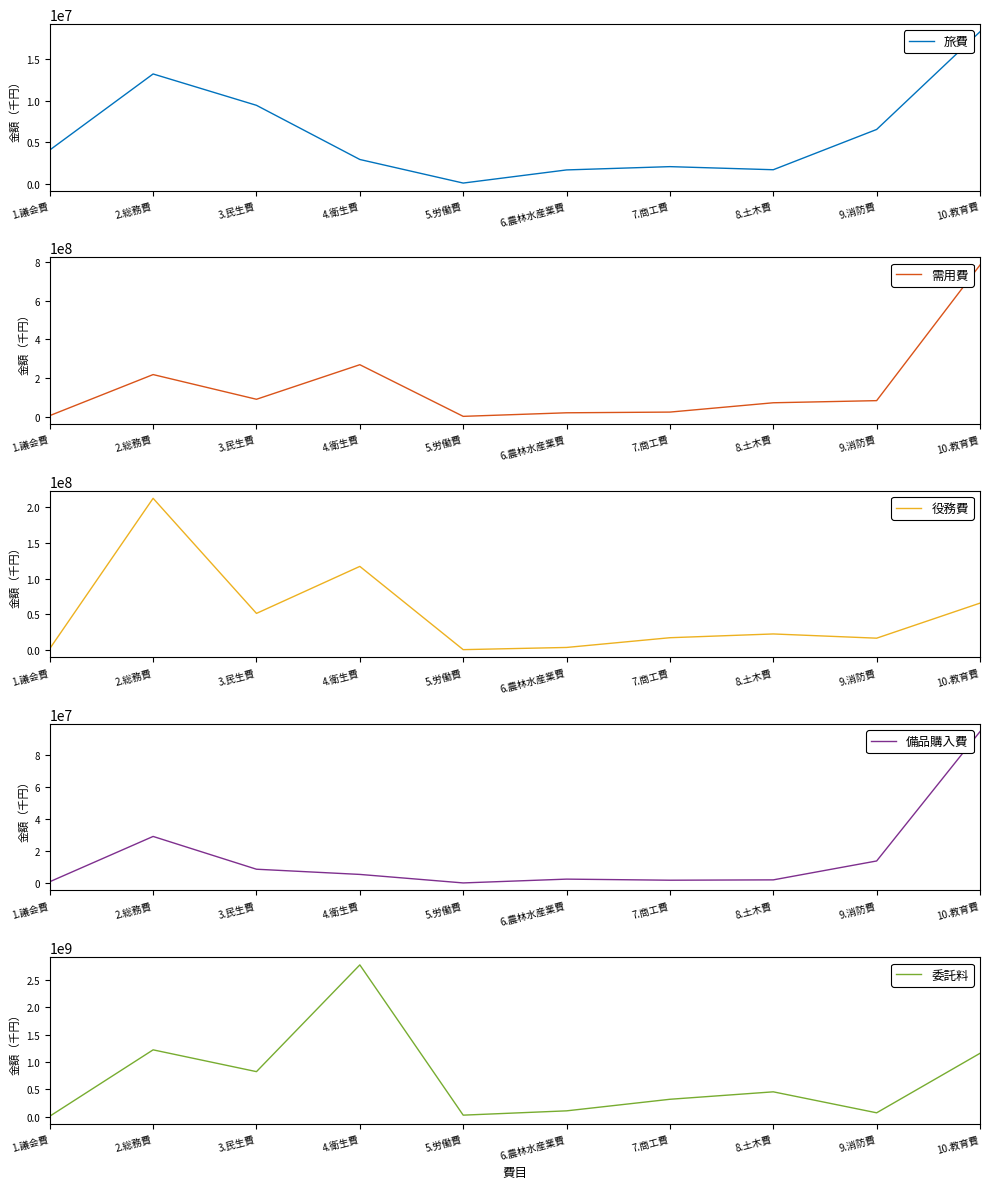

What is the value of the 備品購入費 point at the 6th from the left?

2458191